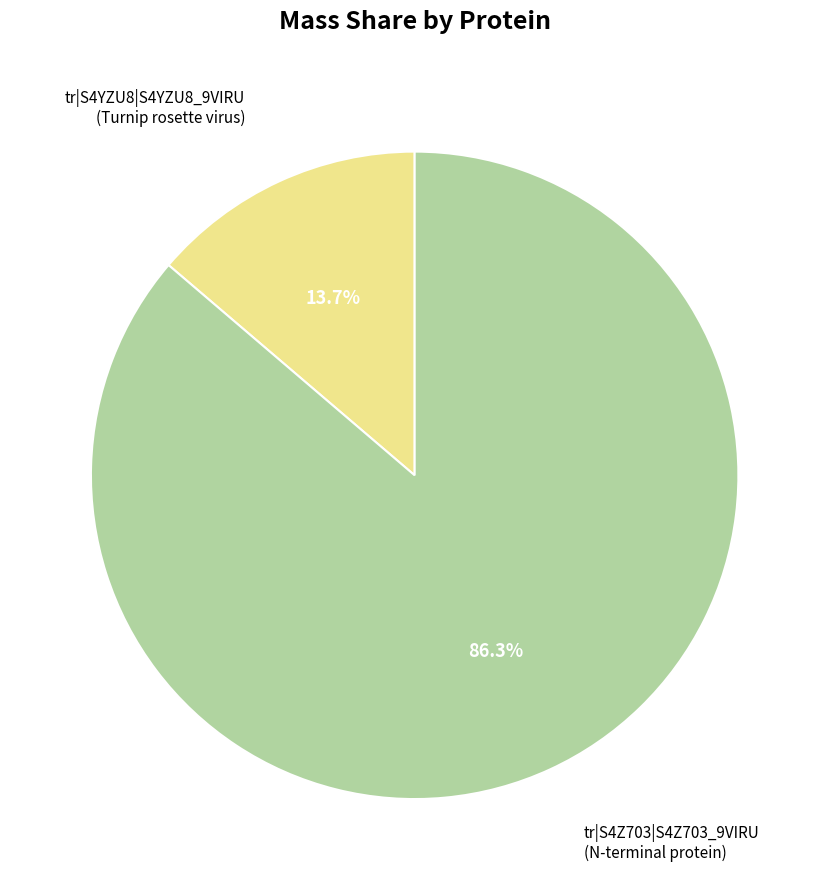

To the nearest percent, what percentage of the pie is tr|S4Z703|S4Z703_9VIRU?

86%